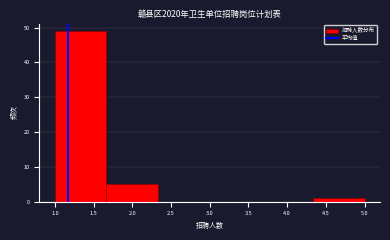

What is the height of the bar covering 1.00 to 1.65 on the x-axis? Neither the bar edges nor the heights are printed on the chart, so give them approximately, as read against the axes.

49